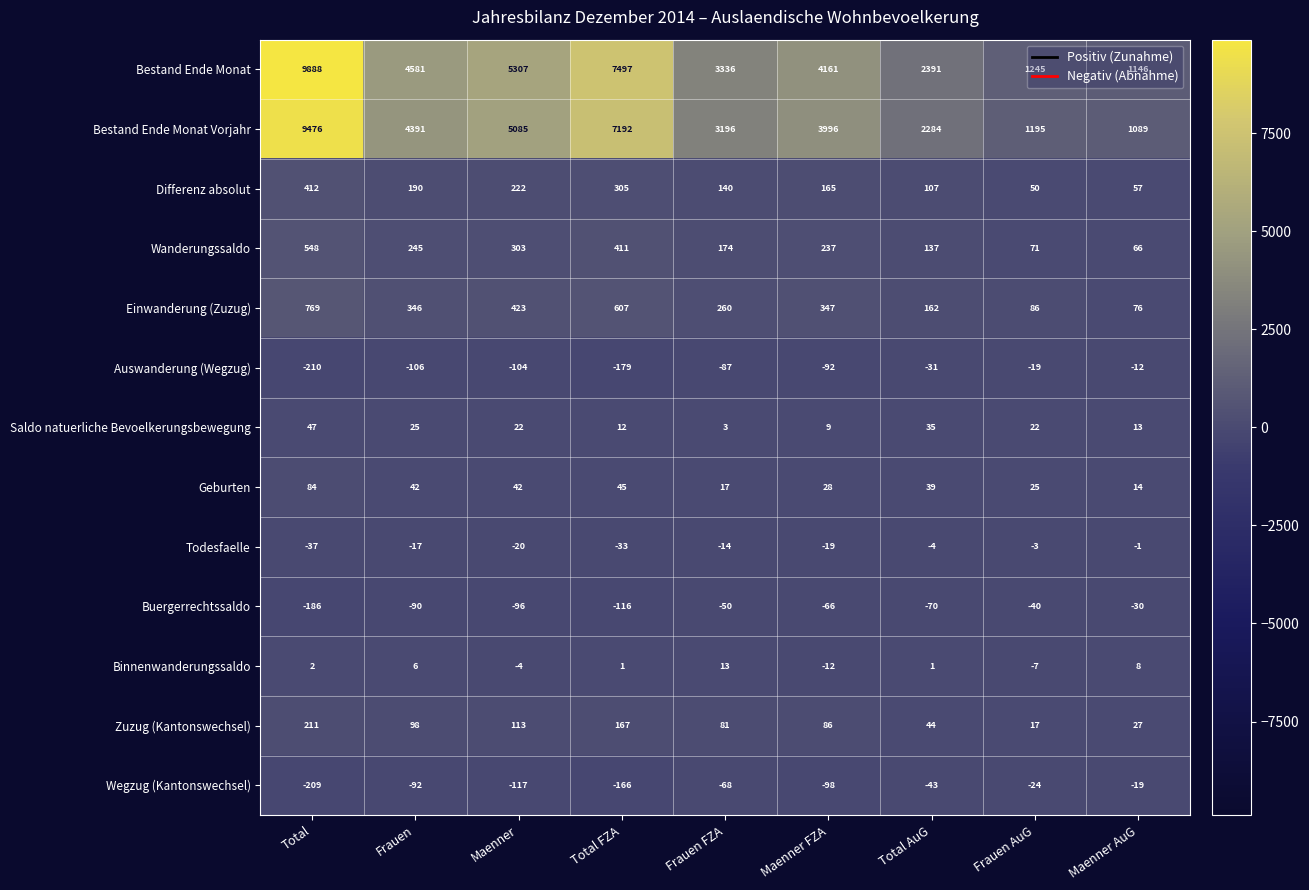

At which label is Wegzug (Kantonswechsel) closest to -114?

Maenner